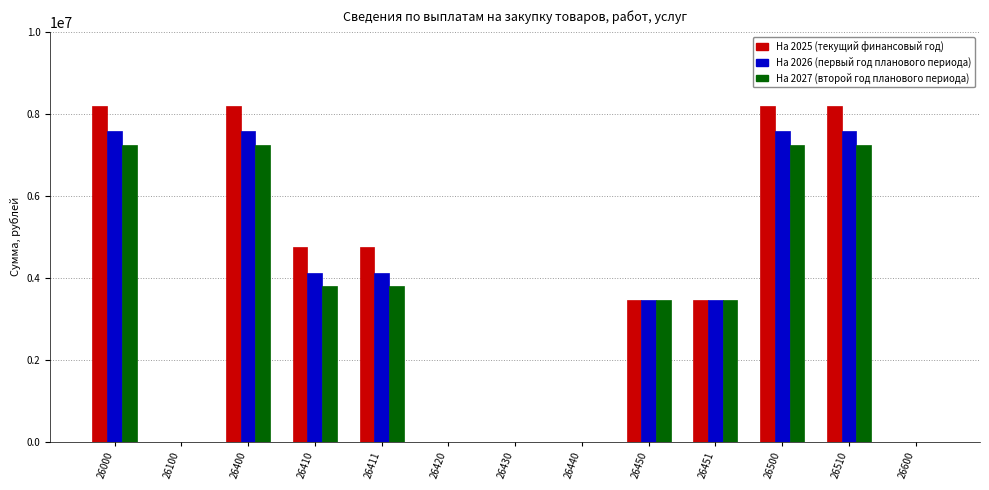

What is the total value across all series at 26500?

23009126.4